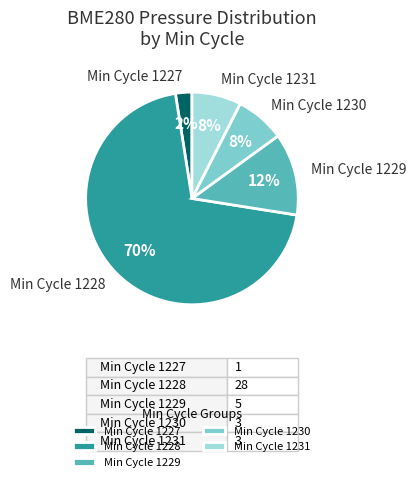

The Min Cycle 1230 slice represents 1% of the pie. True or false?

False